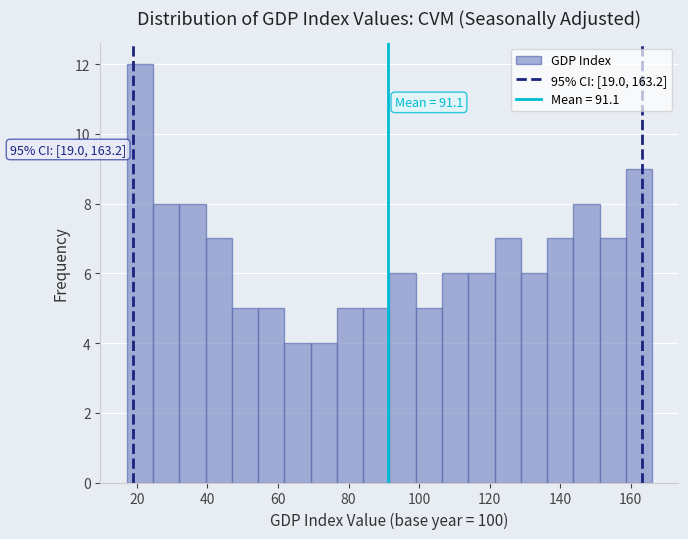

Around what value on the x-axis is the tallest bar? Give the approximate position of its centre, as read against the axis.

20